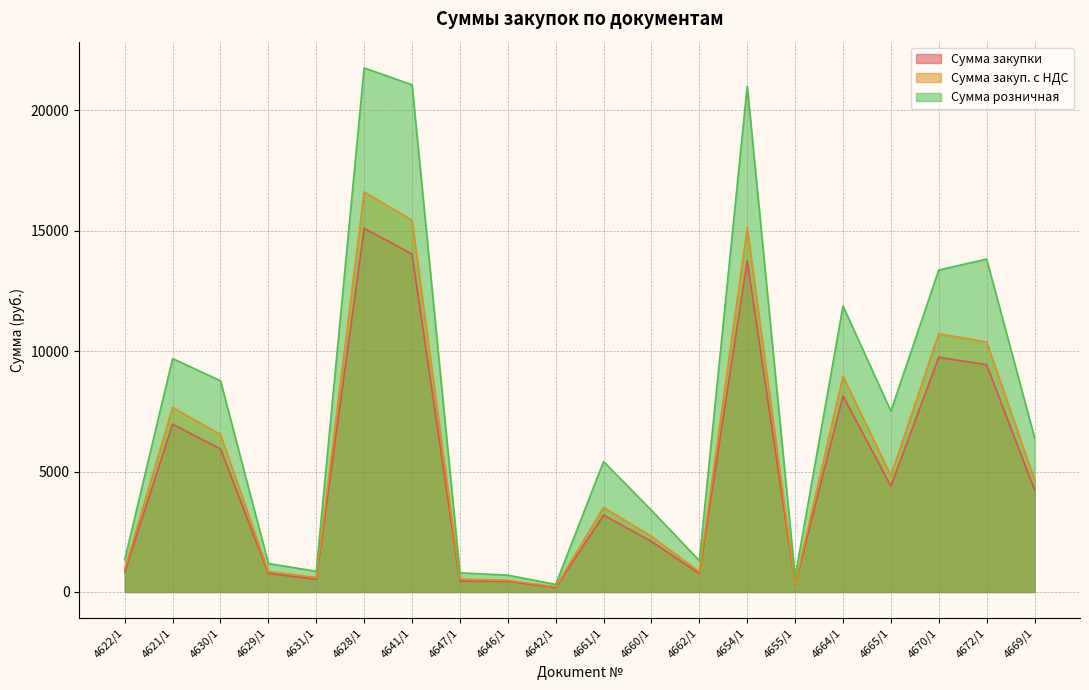

What is the label of the 9th point from the right?

4660/1